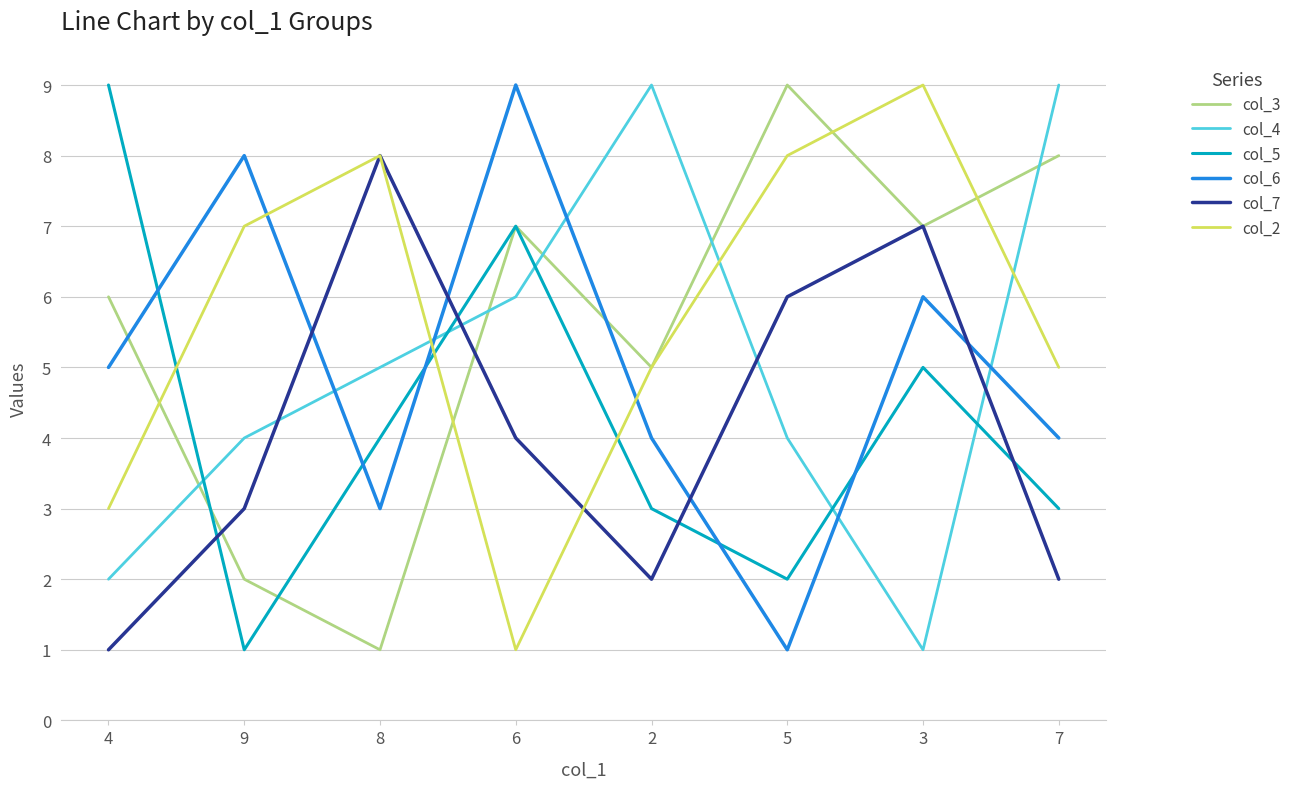

Which series changed the most between 6 and 7?

col_6